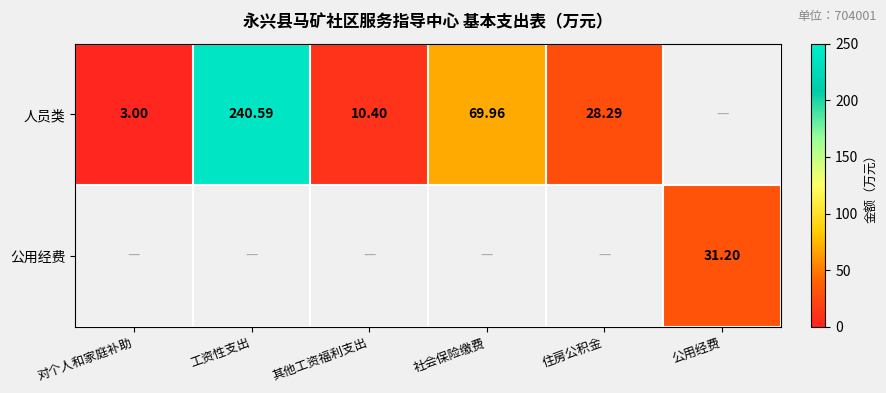

Which series has the widest spread of values?

人员类